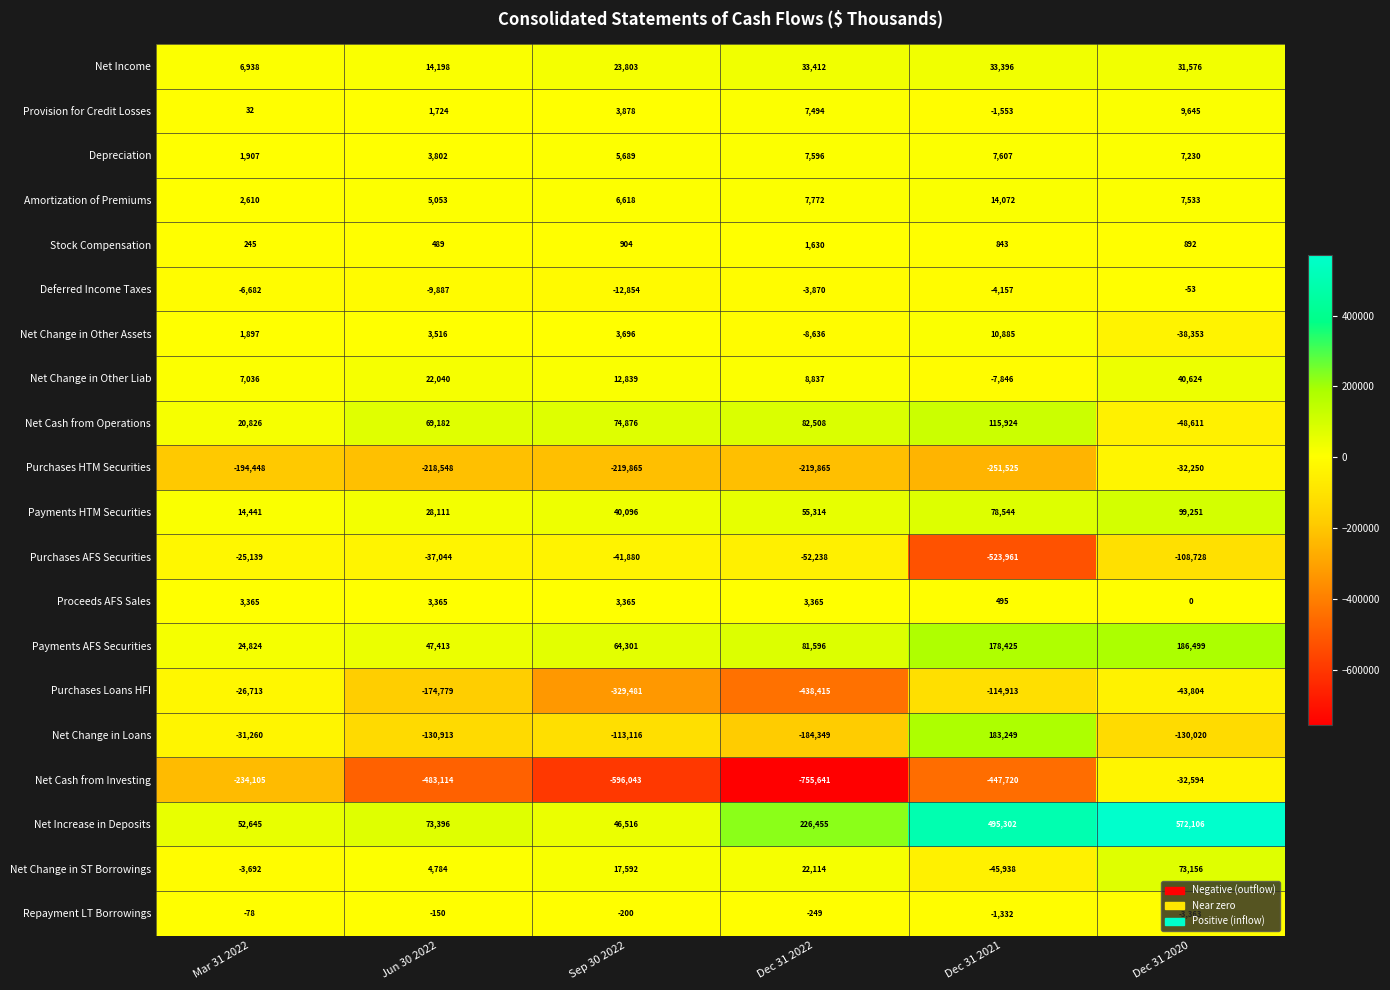

At which category is the sum across all series the highest?

Dec 31 2020